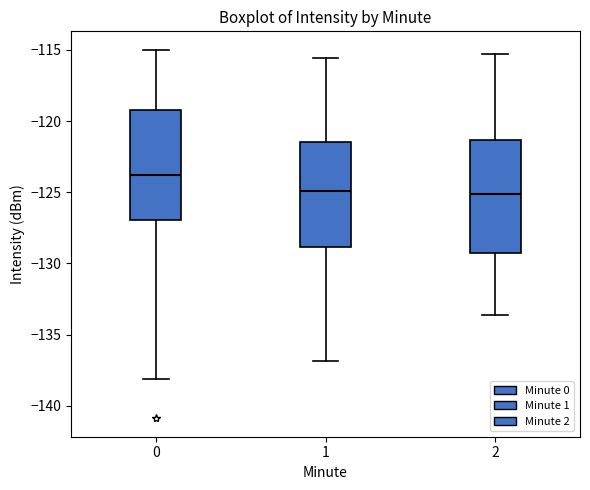

Reading left to right, read every box against the y-axis: the position of its median line, the range the box covers, and the ends of its whiskers. The values are not printed on the chart, so give them approximately, as read against the axis.

0: median -124.0, box -127.0 to -119.5, whiskers -138.0 to -115.0
1: median -125.0, box -129.0 to -121.5, whiskers -137.0 to -115.5
2: median -125.0, box -129.5 to -121.5, whiskers -133.5 to -115.5